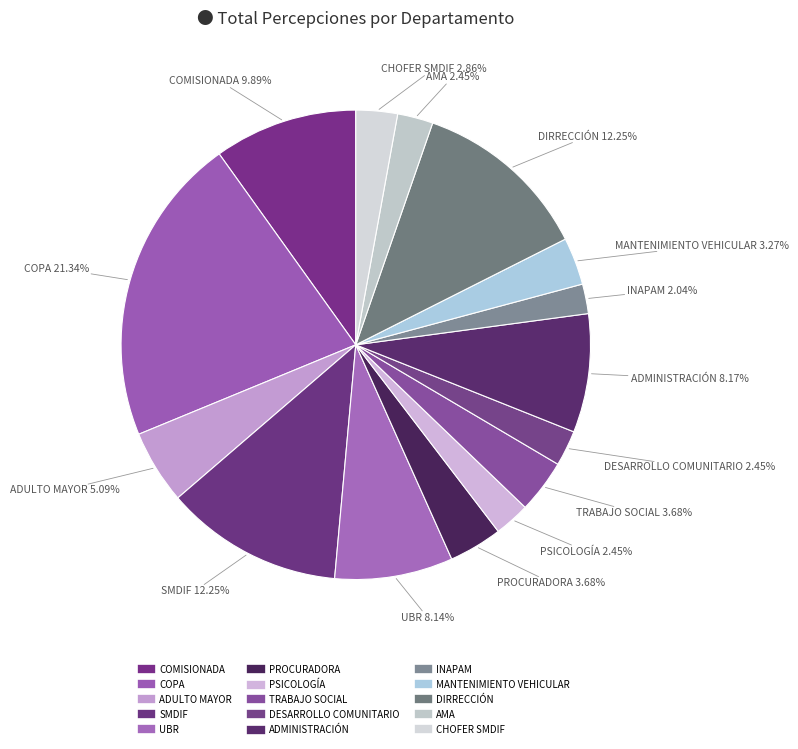

To the nearest percent, what percentage of the pie is DESARROLLO COMUNITARIO?

2%